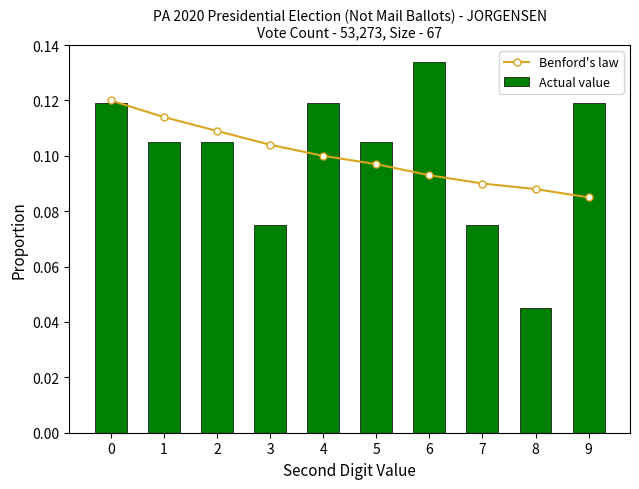

Is the value of Benford's law at 6 greater than the value of Actual value at 2?

No